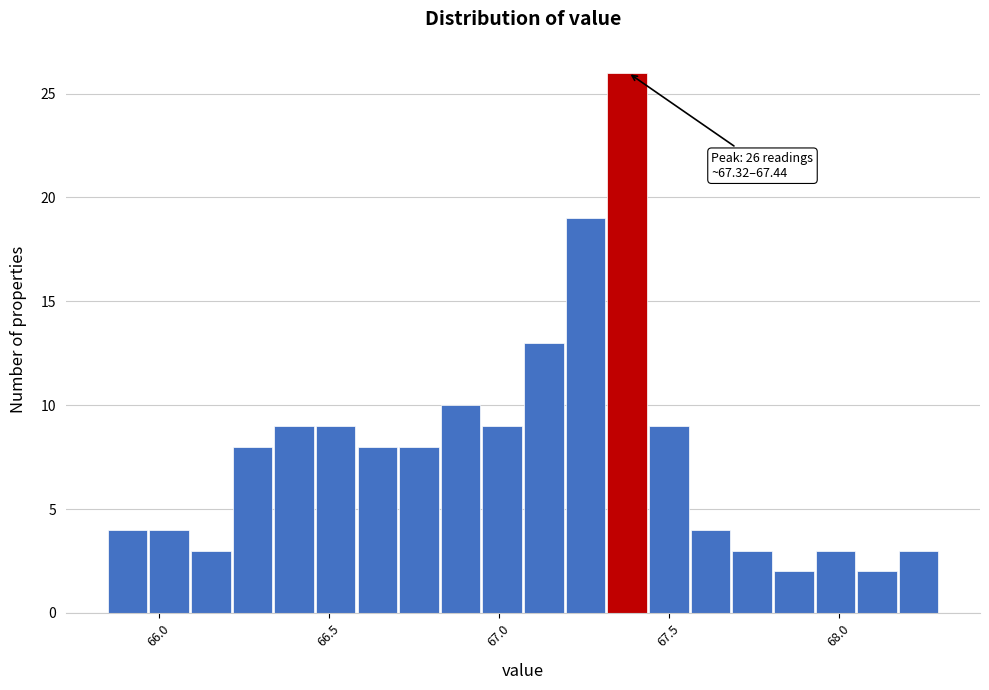

Read against the x-axis, roughly where is the centre of the tallest bar?

67.40